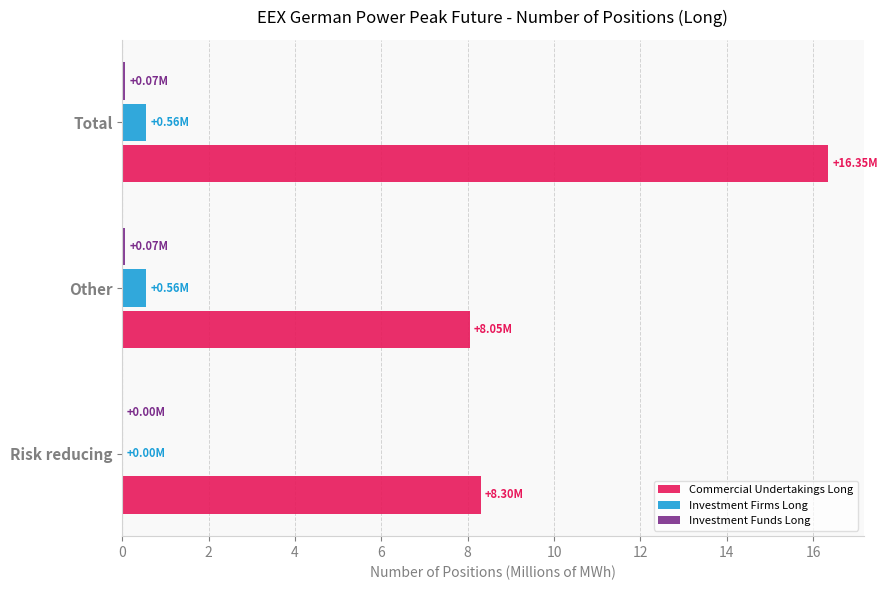

Which series has the largest total across all categories?

Commercial Undertakings Long